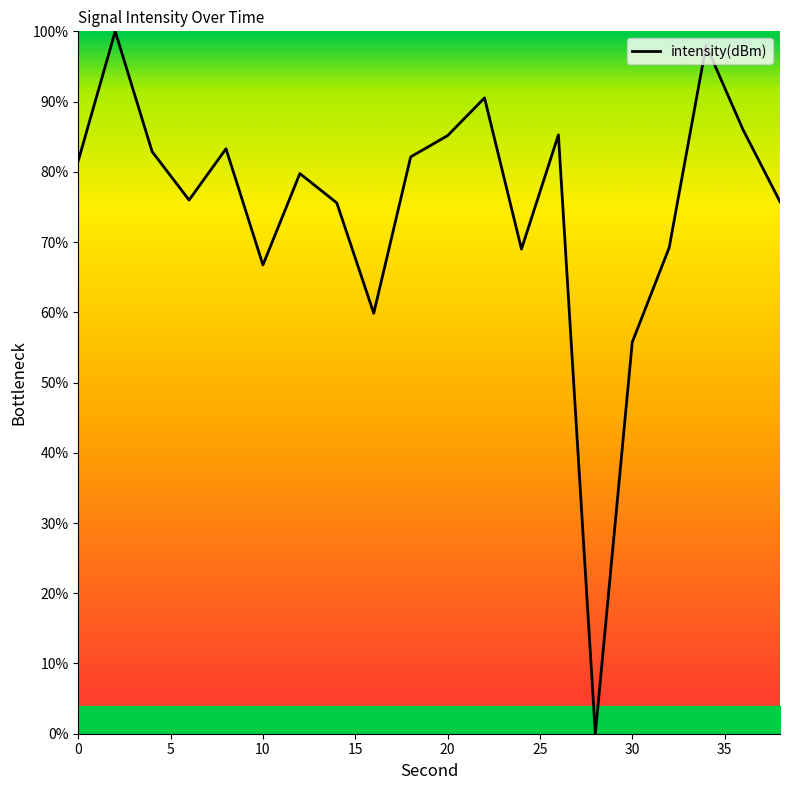

What is the greatest value displayed?

100.0